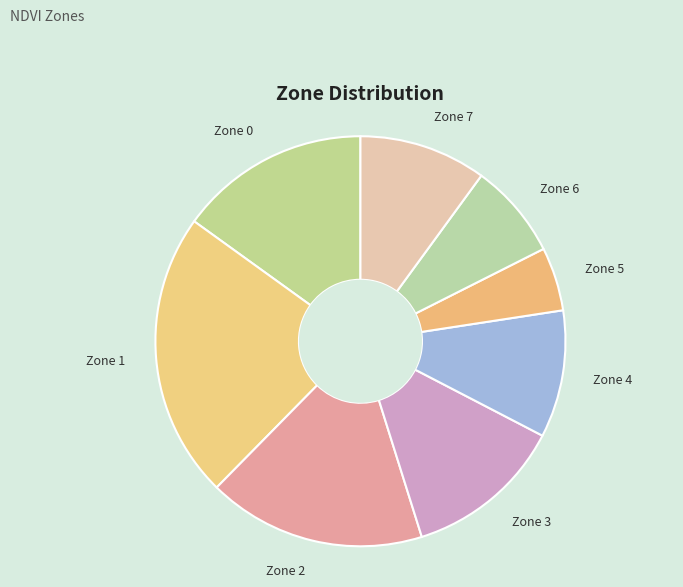

What is the smallest slice in the pie chart?

Zone 5